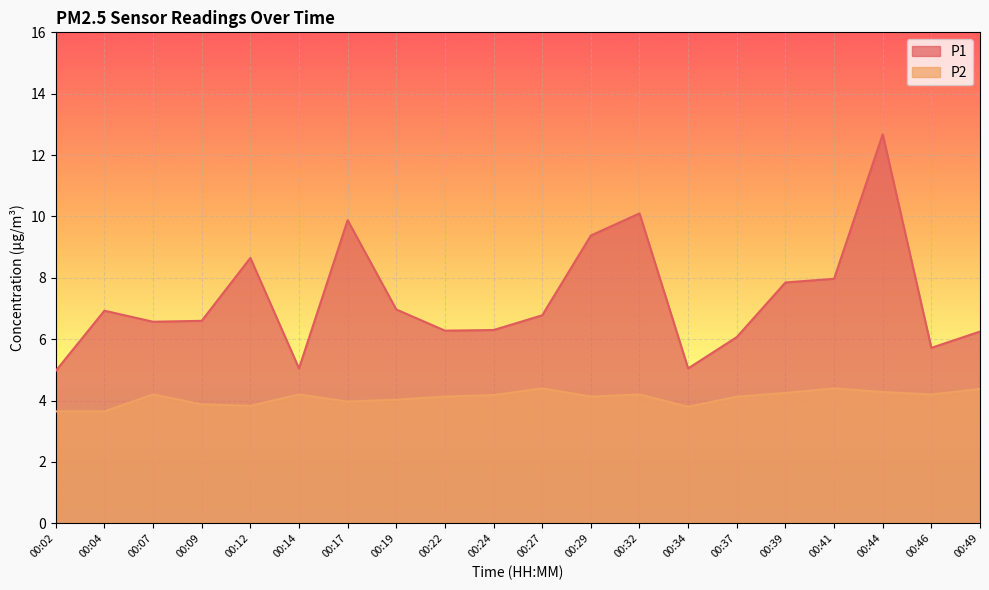

Rank the series by their average value, from highest to lowest.

P1, P2